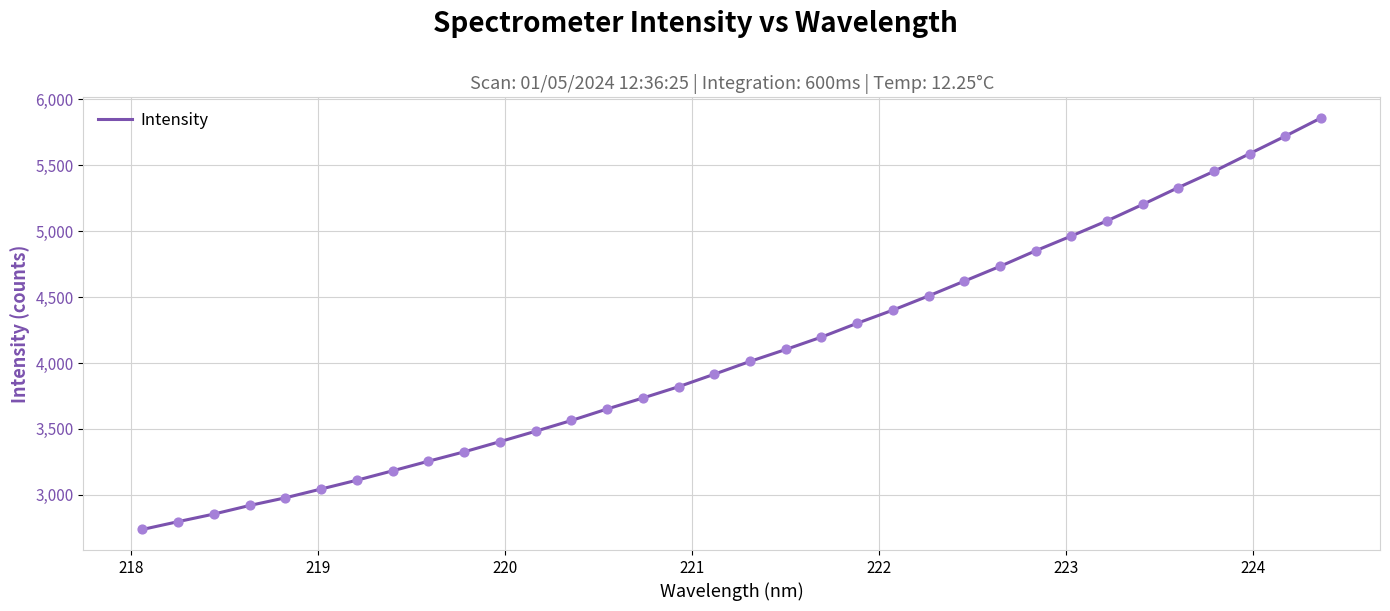

What is the smallest value displayed?

2738.6